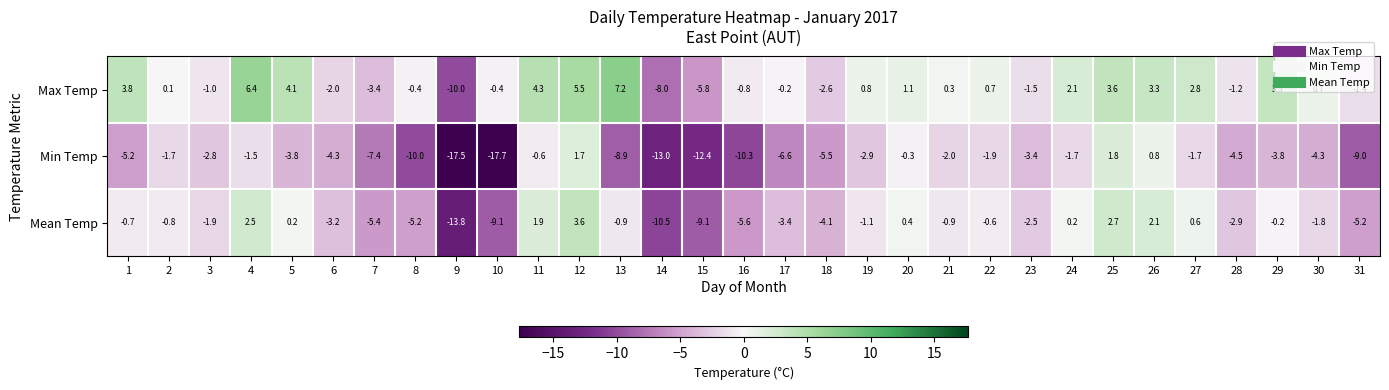

The Max Temp series shows 3.6 at 25. True or false?

True